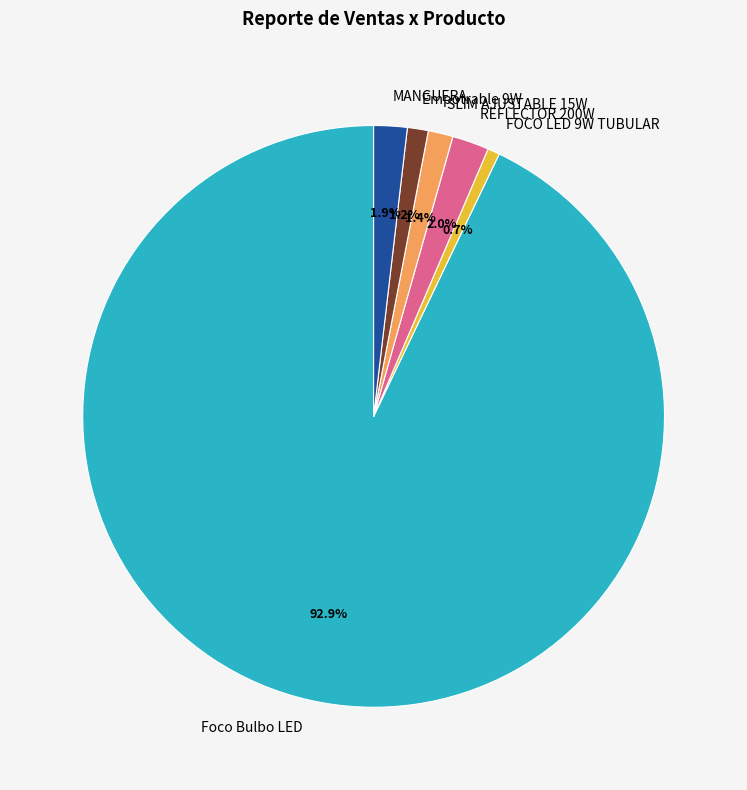

Which category accounts for the majority?

Foco Bulbo LED